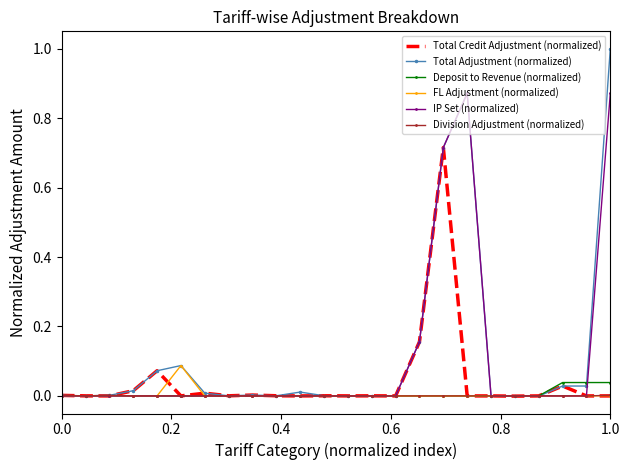

Which series has the widest spread of values?

Total Adjustment (normalized)